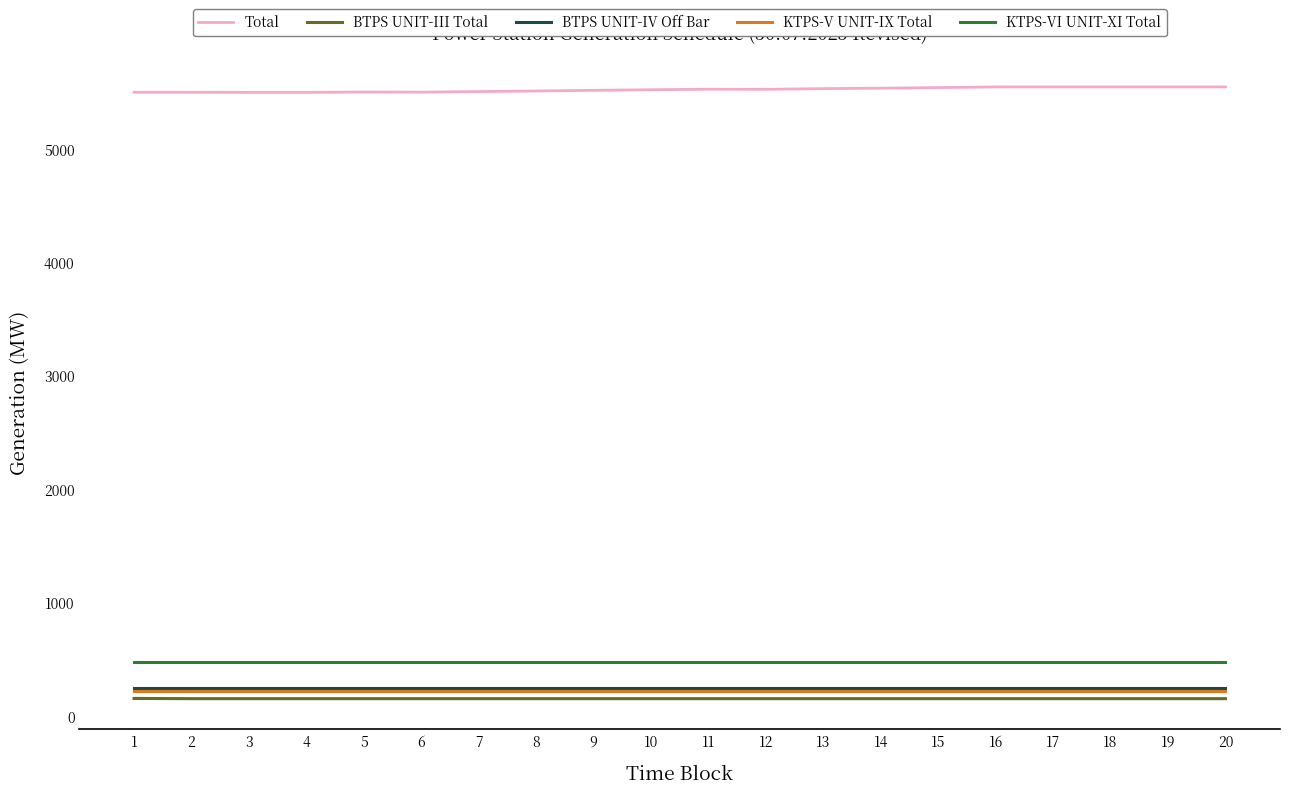

What is the total value across all series at 13?

6630.5